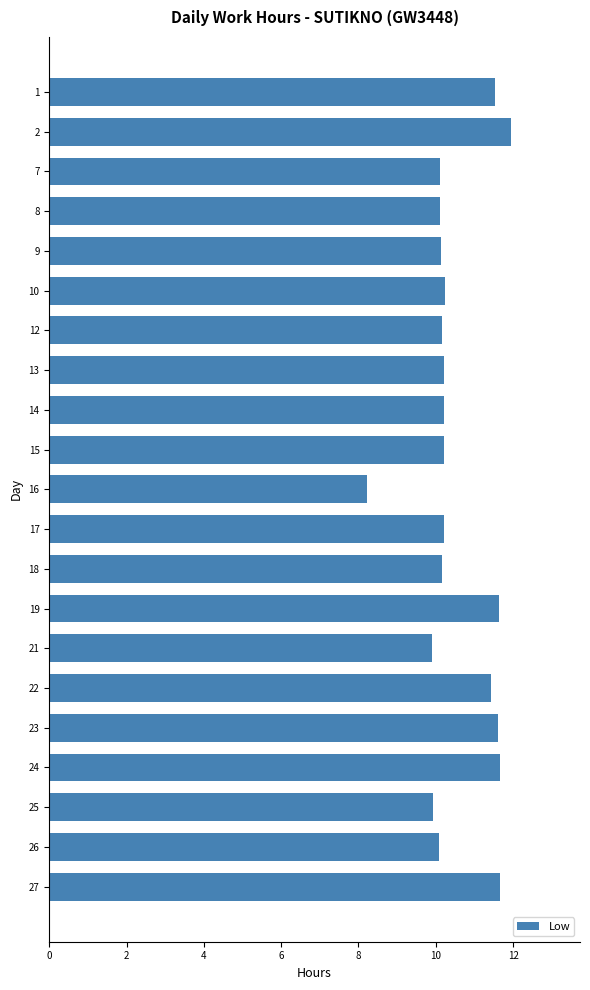

True or false: the data shows 11.7 at 27.

True